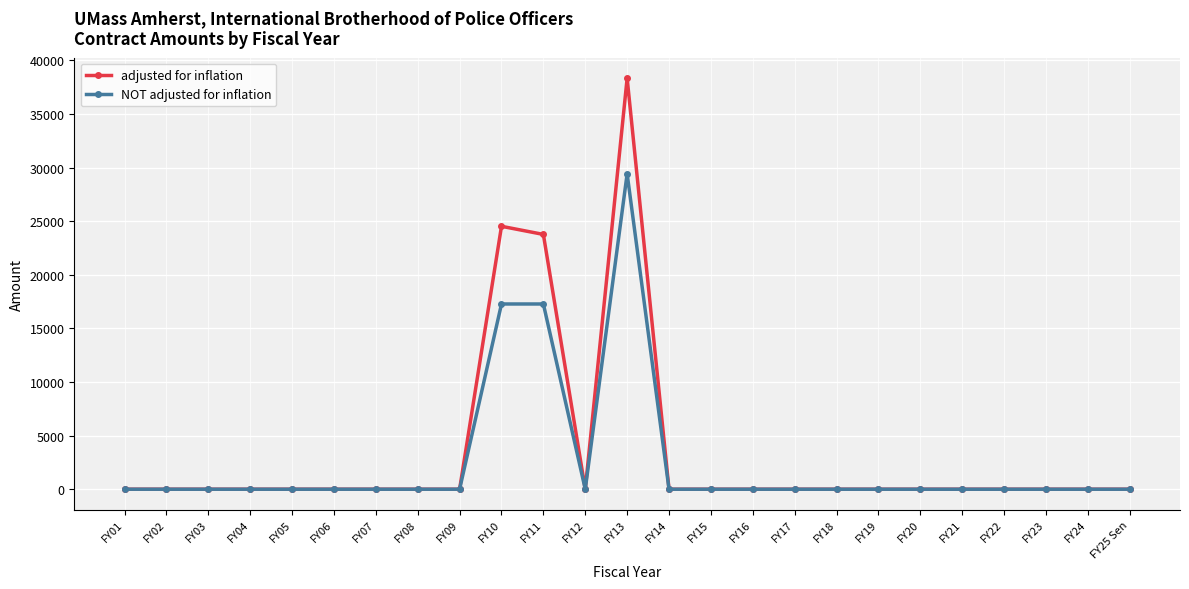

Is it true that NOT adjusted for inflation equals -18364 at FY25 Sen?

False